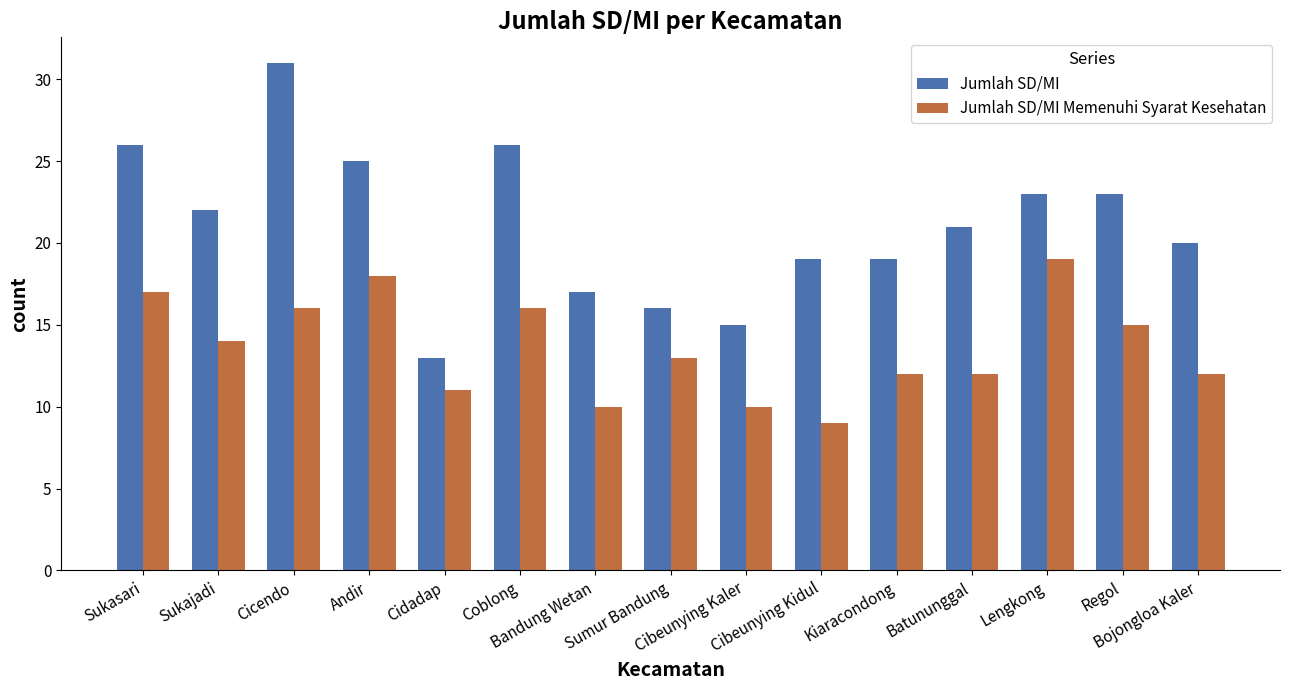

Read the Jumlah SD/MI value at Coblong, to the nearest 5.

25